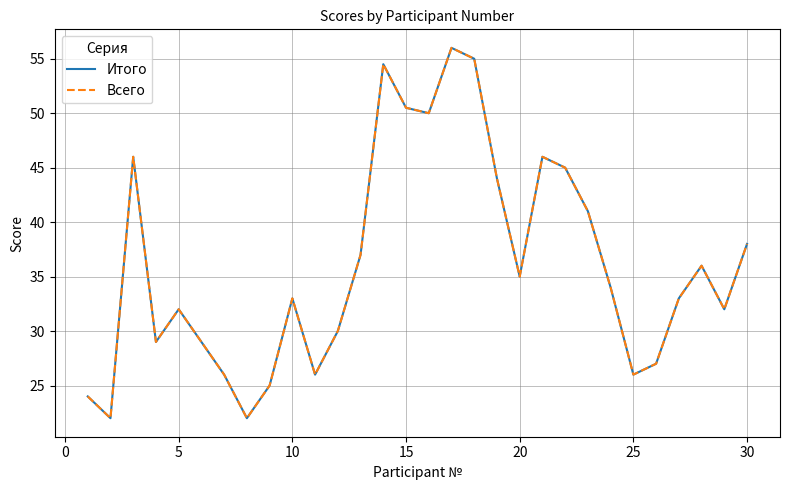

At how many categories does at least one series exceed 31?

19